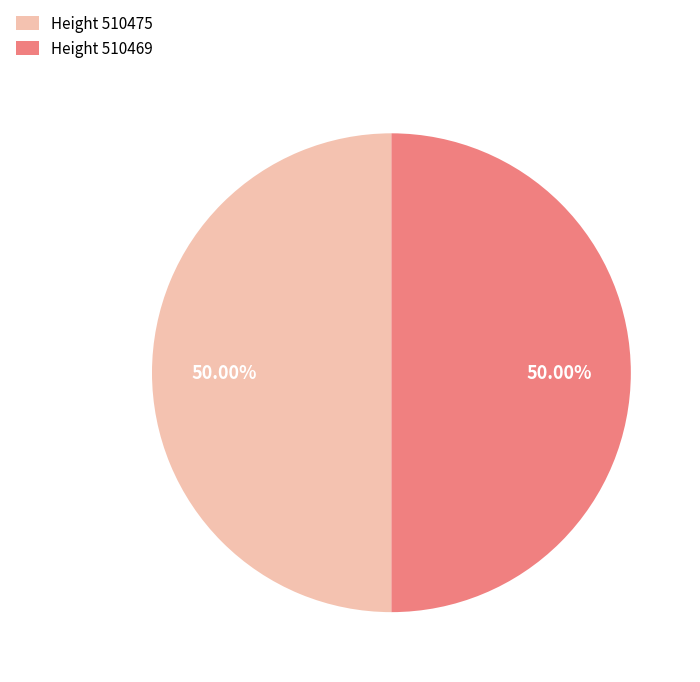

Is the sum of Height 510475 and Height 510469 greater than half?

Yes